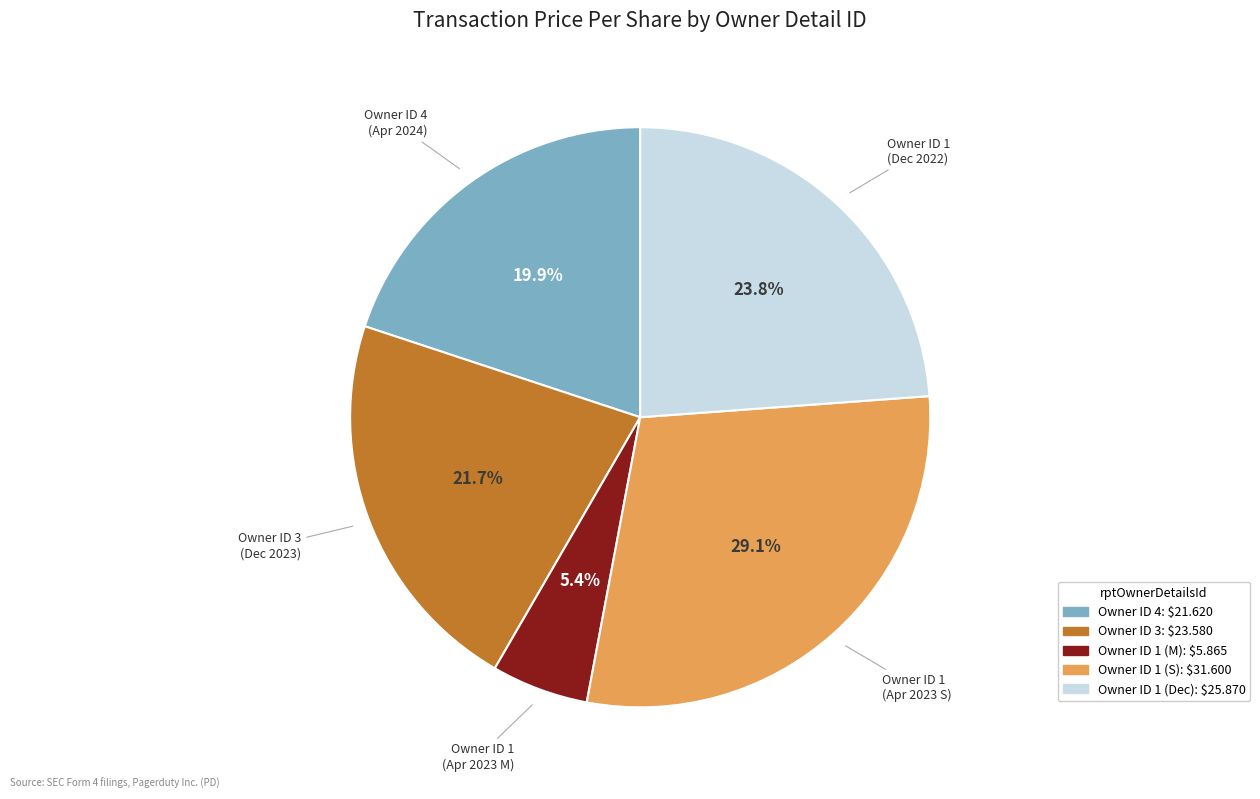

Is there a majority slice in this chart?

No